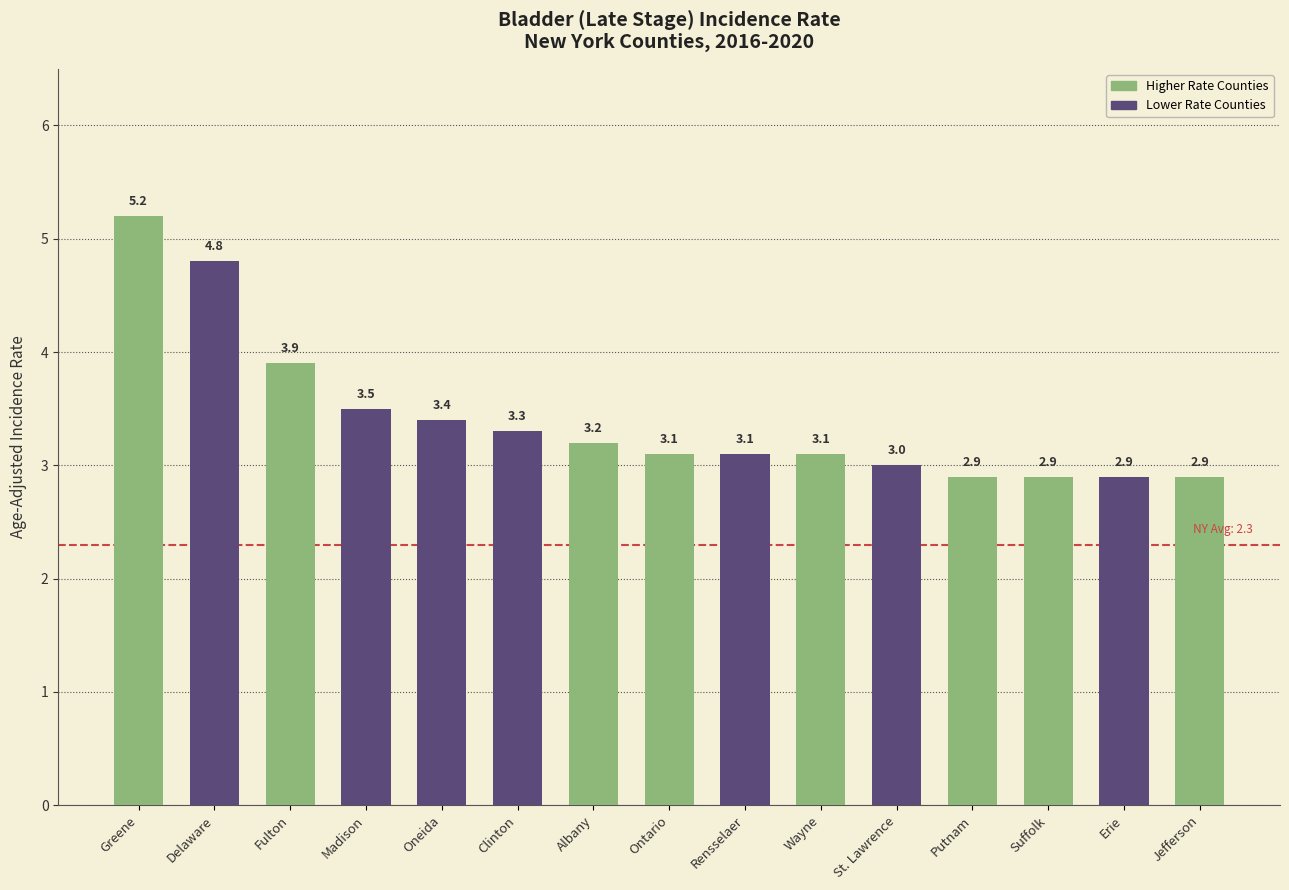

What is the approximate value at Wayne?

3.1